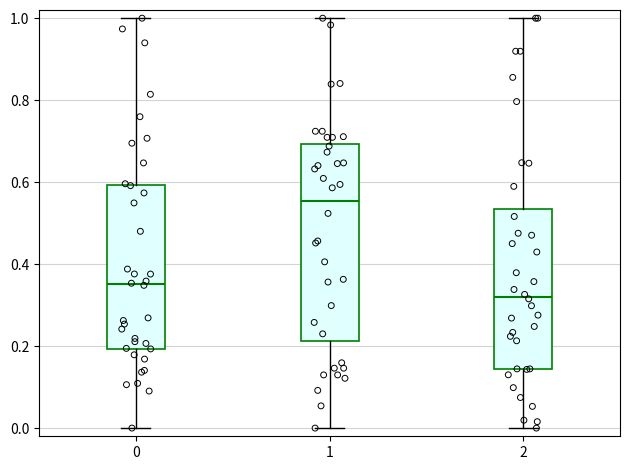

Which box has the highest median line?

1